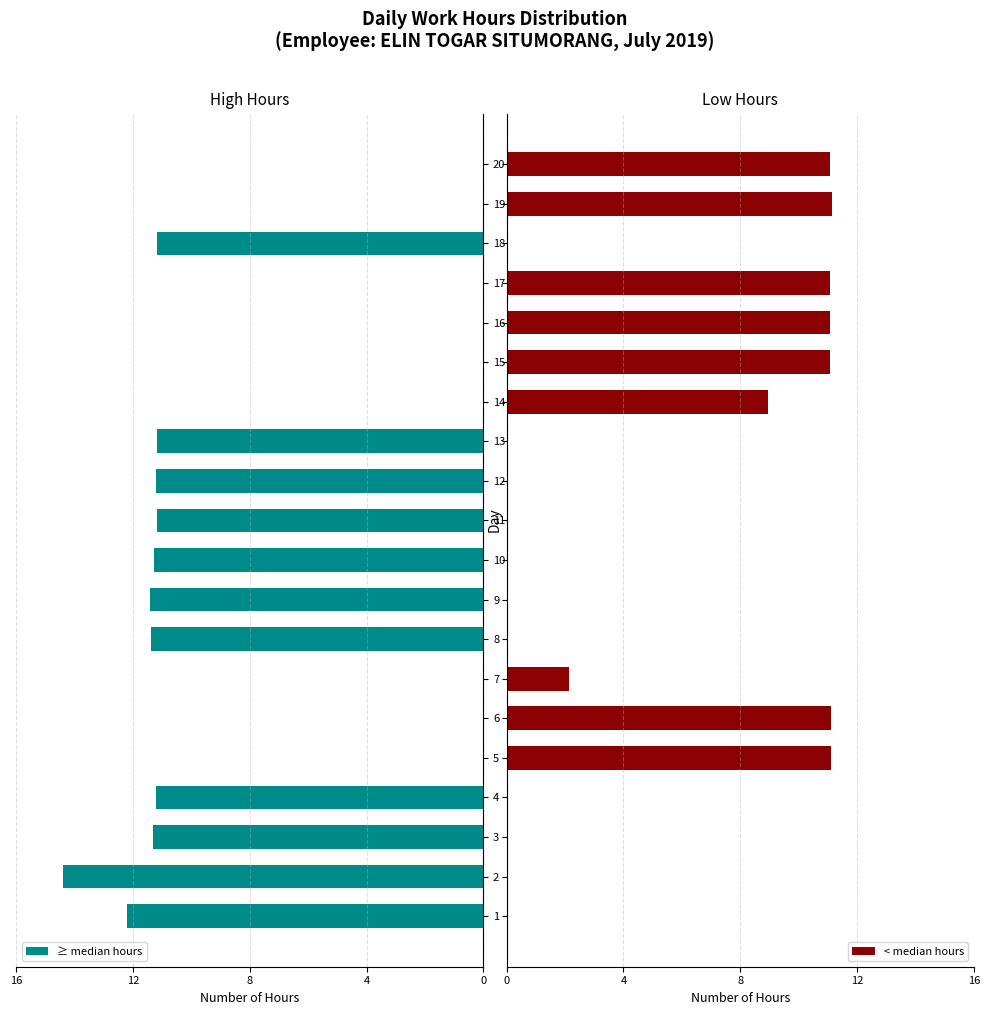

What is the sum of all ≥ median hours values?

127.9